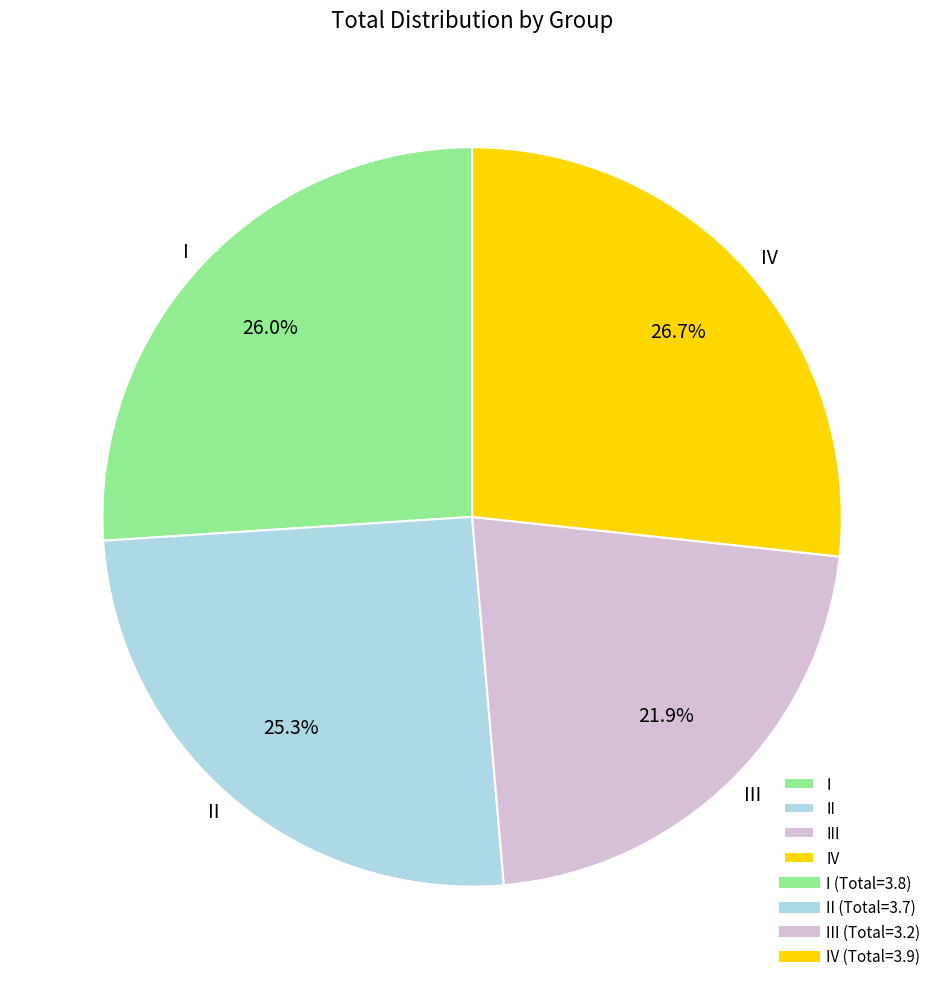

Is it true that IV is 27% of the pie?

True